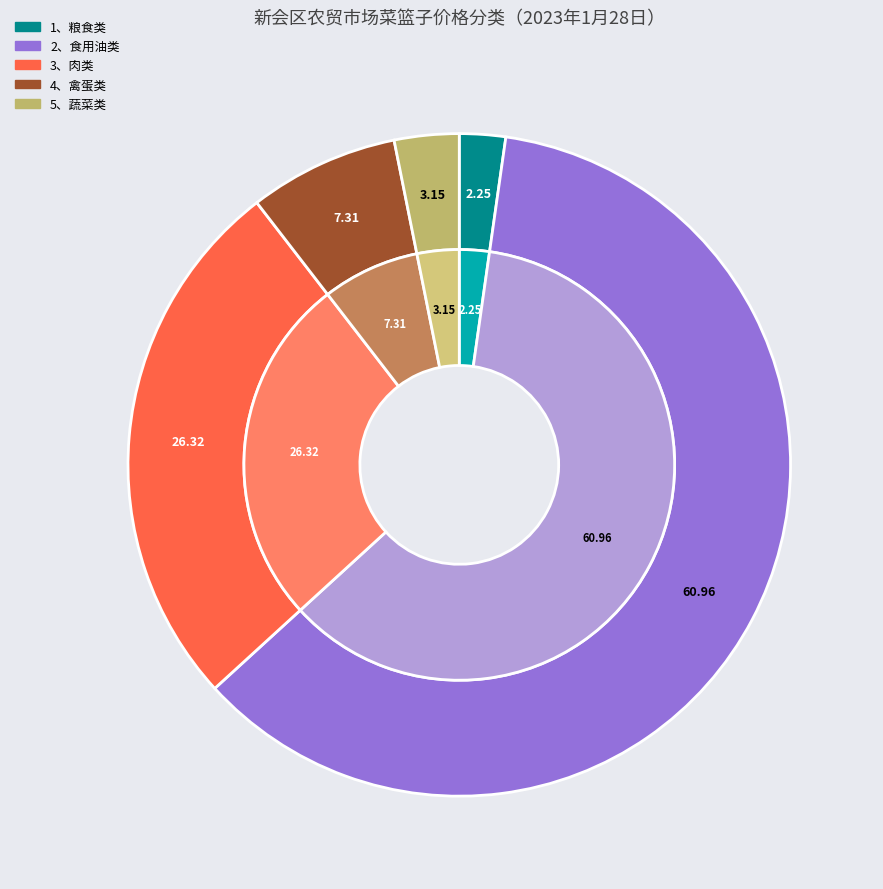

Is 2、食用油类 the majority of the pie?

Yes